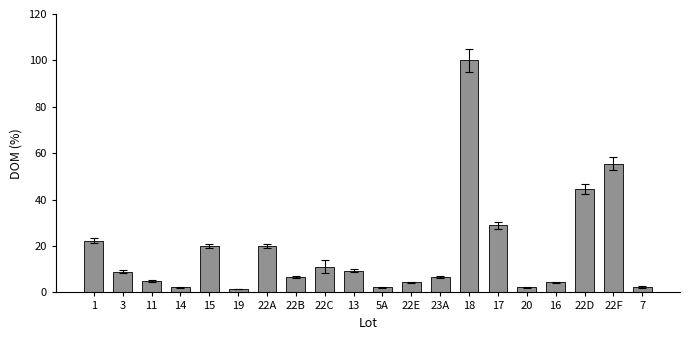

Reading left to right, extract all data points from this chart.

1=22.2	3=8.9	11=5.1	14=2.2	15=20.0	19=1.6	22A=20.0	22B=6.7	22C=11.1	13=9.4	5A=2.2	22E=4.4	23A=6.7	18=100.0	17=28.9	20=2.2	16=4.4	22D=44.4	22F=55.6	7=2.2